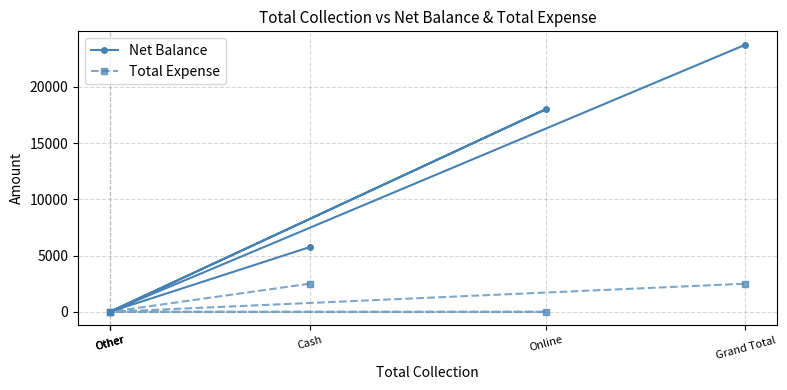

How many lines are shown in the chart?

2